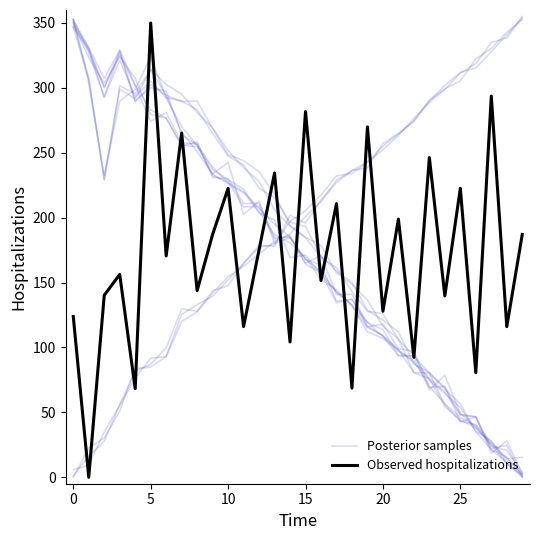

How many lines are shown in the chart?

2